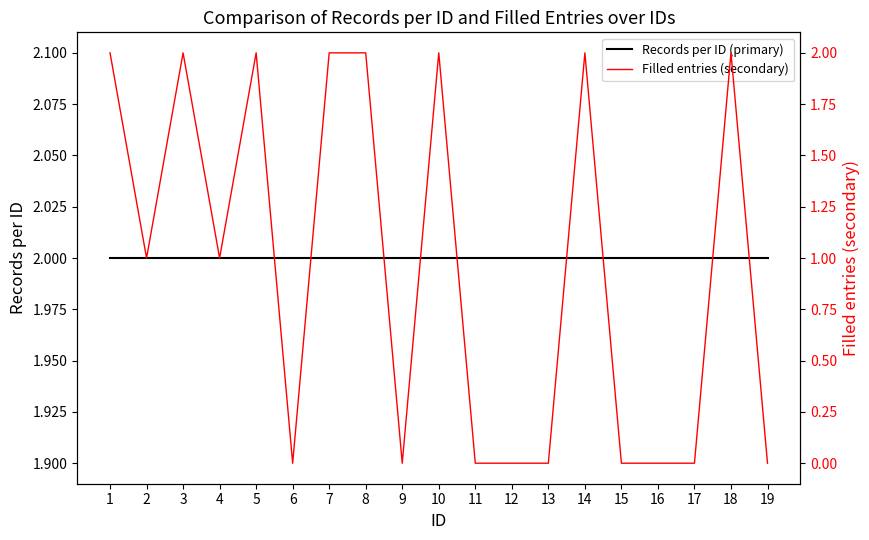

The value of Records per ID (primary) at 7 is 3. True or false?

False